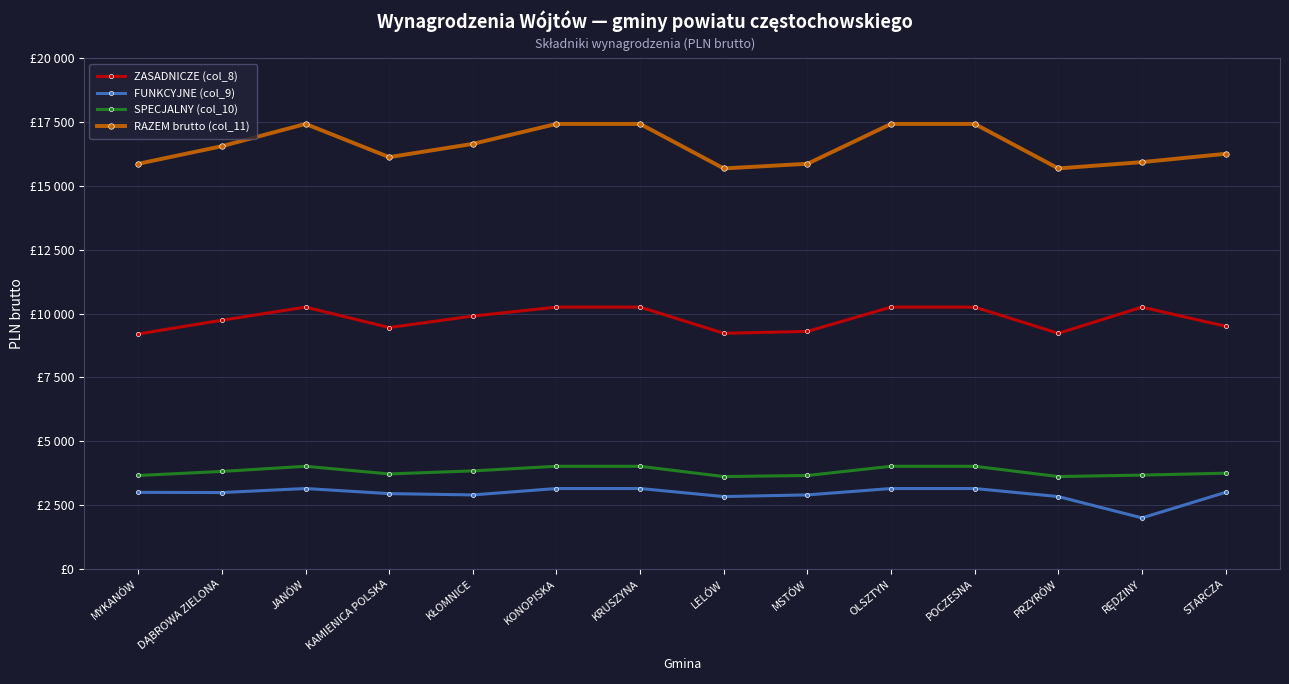

True or false: FUNKCYJNE (col_9) has more than 2 points higher than both neighbors.

False